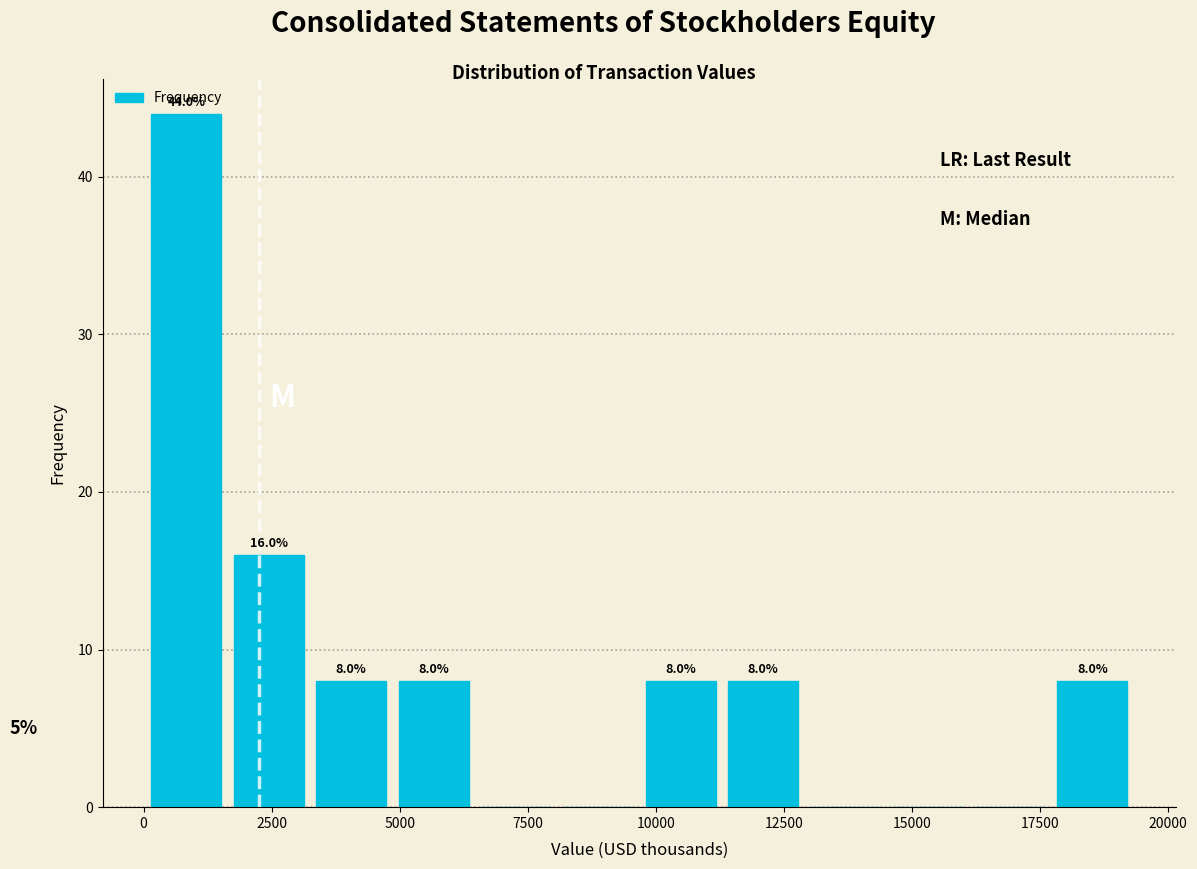

Read against the x-axis, roughly where is the centre of the tallest bar?

1000